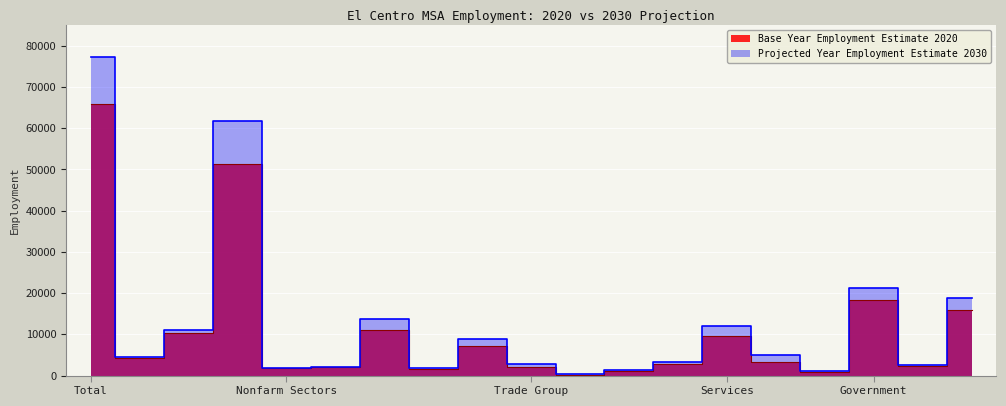

Where is the first local maximum for Projected Year Employment Estimate 2030?

Total Nonfarm